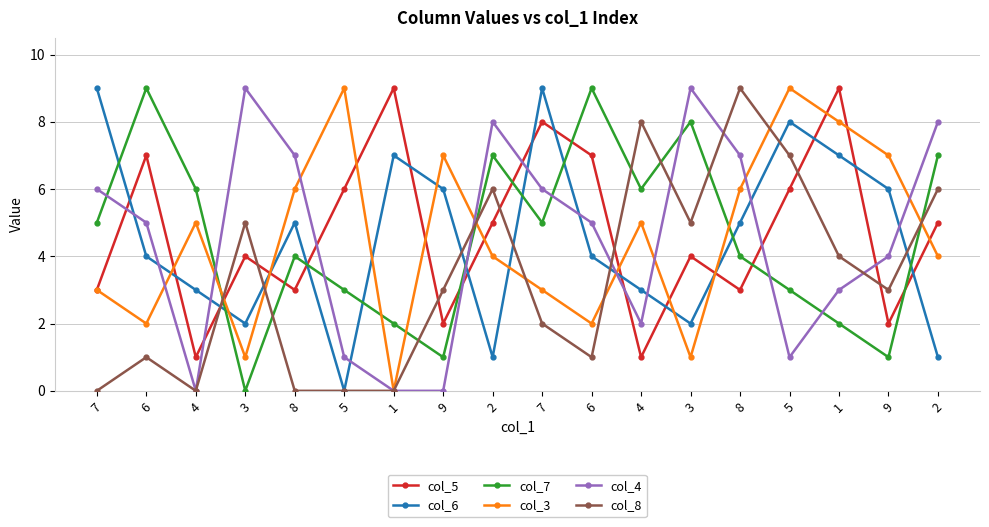

What are all the series names shown in the legend?

col_5, col_6, col_7, col_3, col_4, col_8